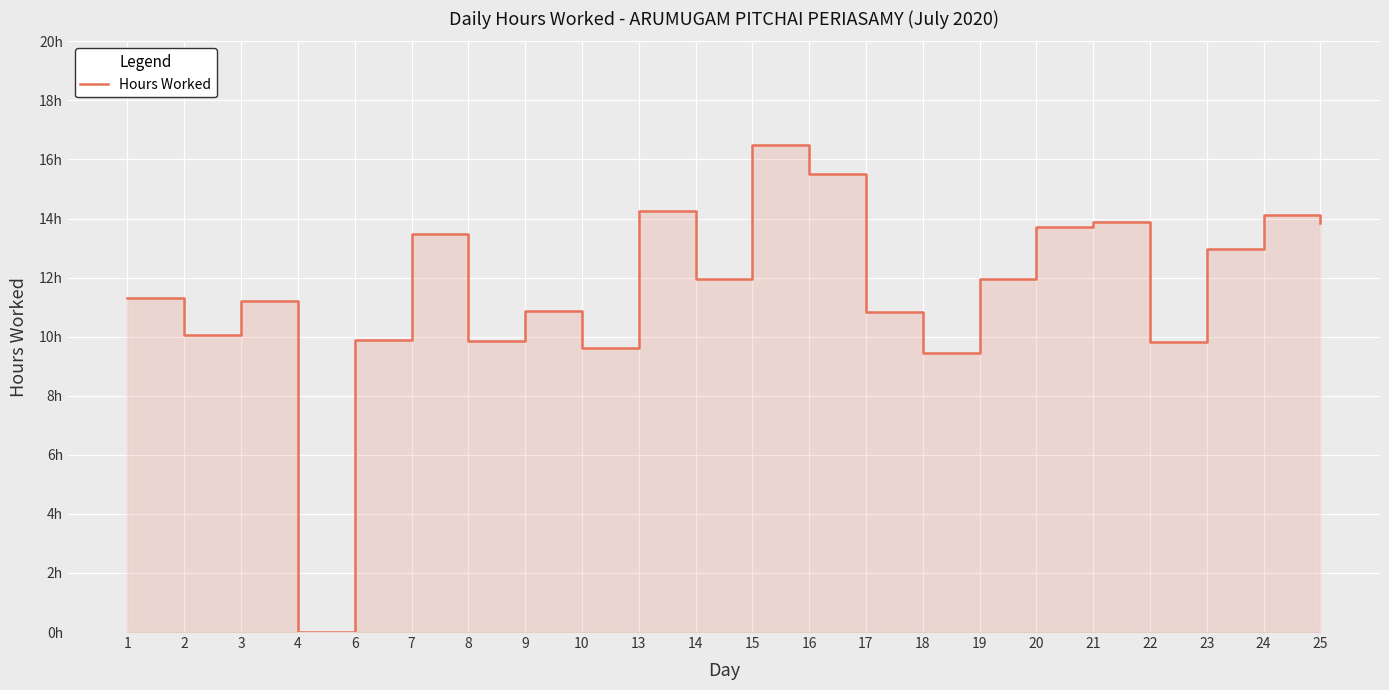

List the labels in order of value, smallest first.

4, 18, 10, 22, 8, 6, 2, 17, 9, 3, 1, 14, 19, 23, 7, 20, 25, 21, 24, 13, 16, 15